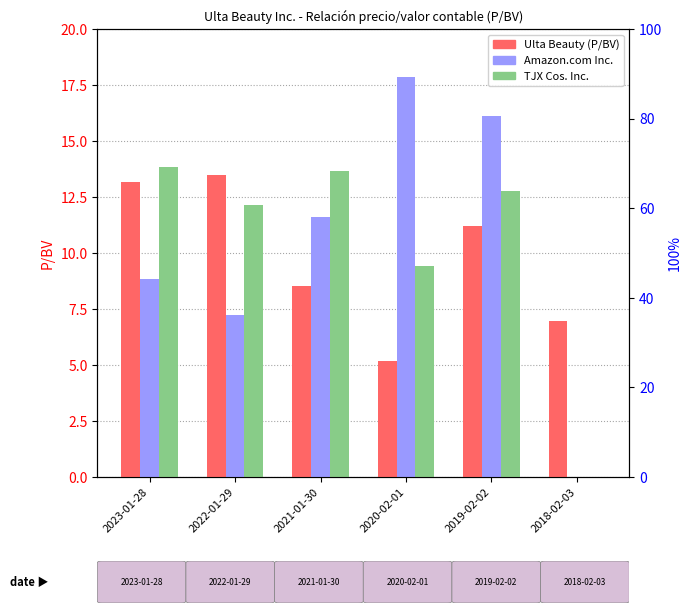

Which series has the largest range (max minus min)?

Amazon.com Inc.